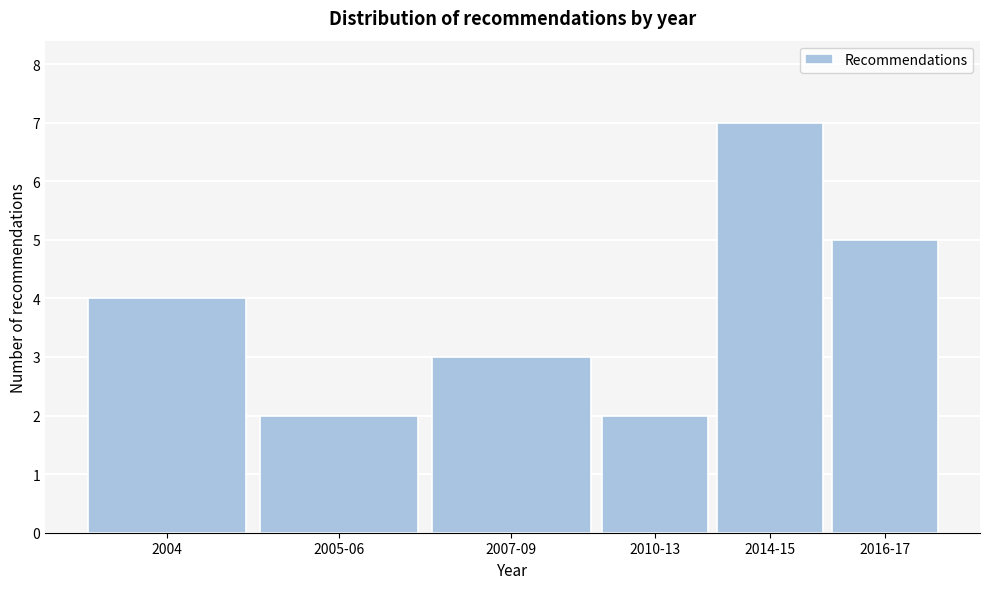

Reading left to right, list all the values displayed in this chart.

2004=4	2005-06=2	2007-09=3	2010-13=2	2014-15=7	2016-17=5